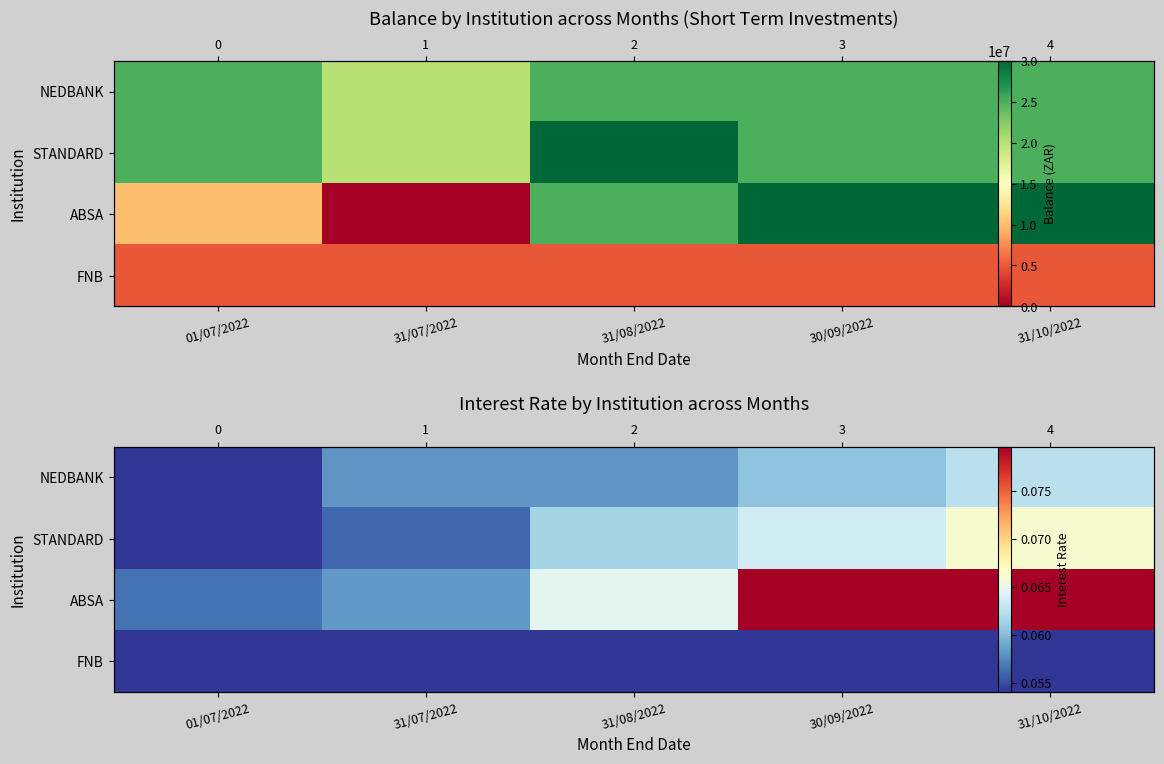

Where is STANDARD nearest to the value 0?

01/07/2022